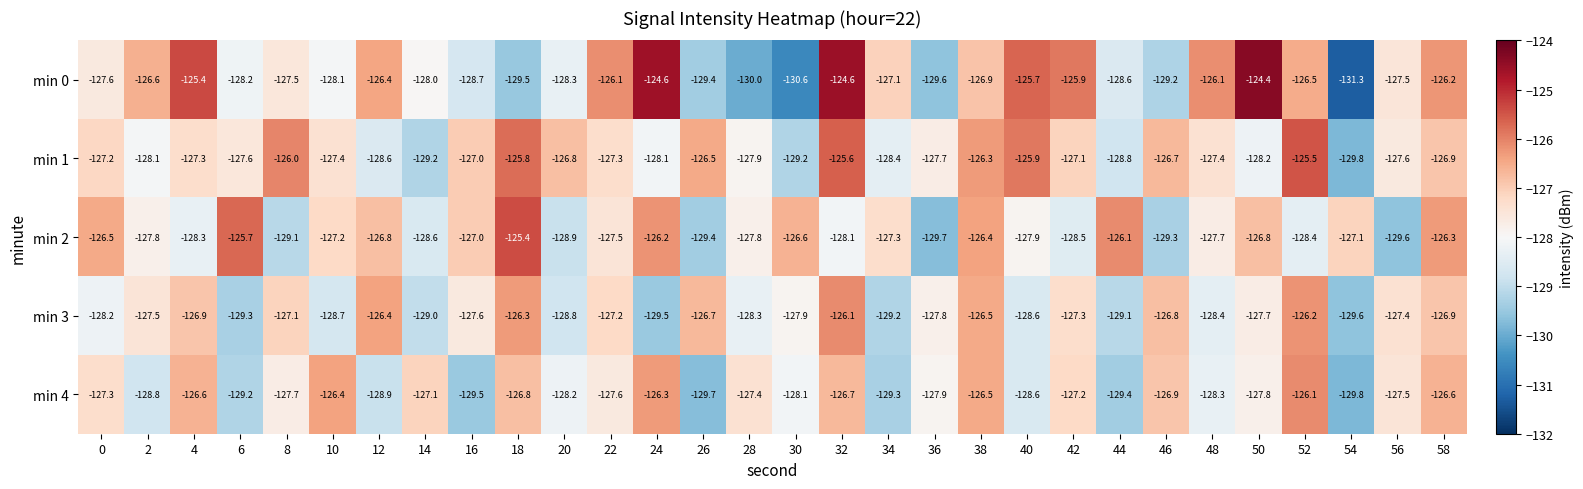

Which series has the largest range (max minus min)?

min 0